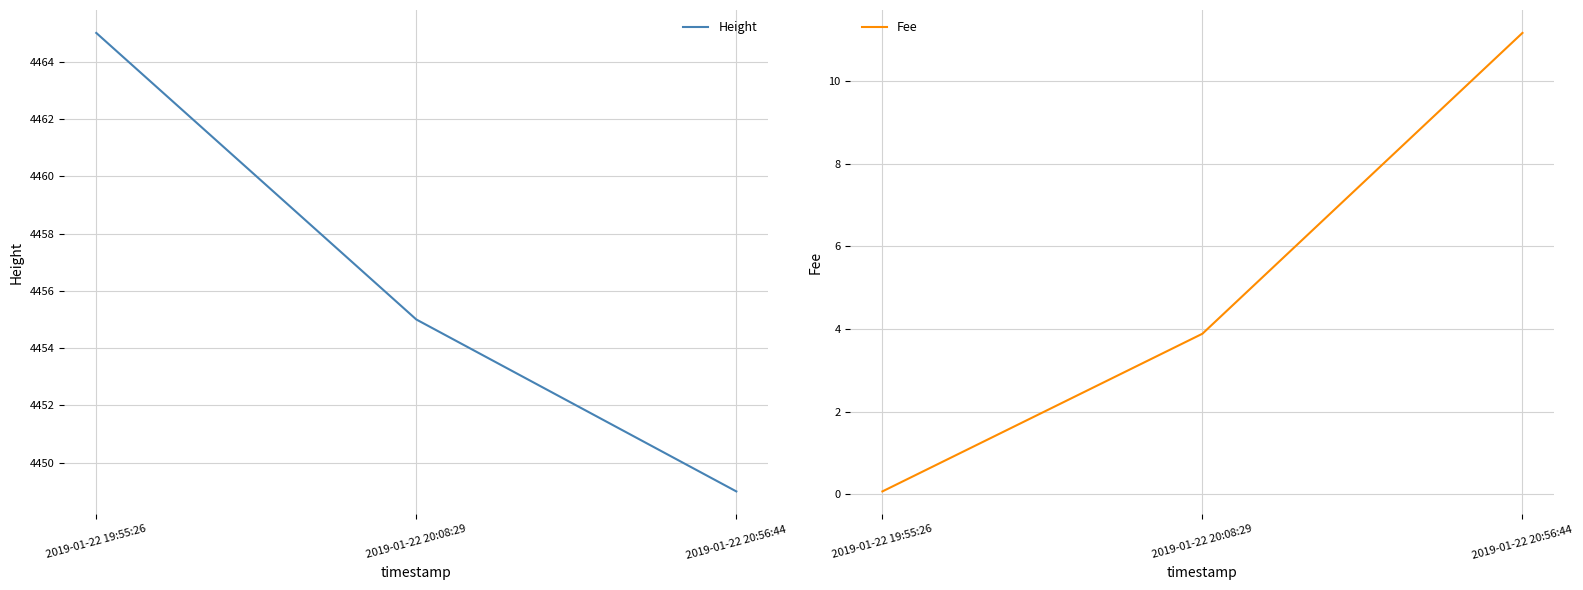

Is the value of Fee at 2019-01-22 20:08:29 greater than the value of Height at 2019-01-22 20:56:44?

No